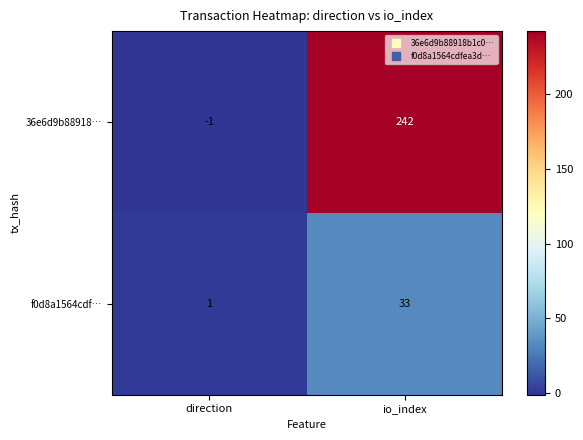

At which label is 36e6d9b88918… closest to 120?

direction